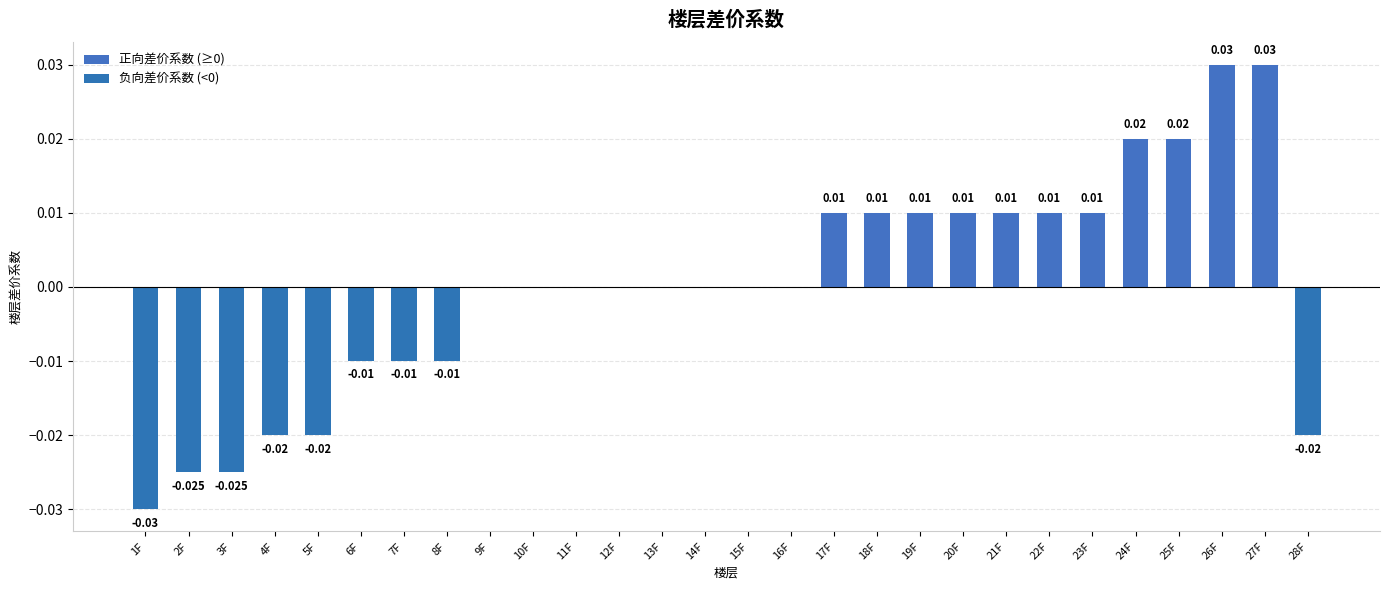

Rank the series by their maximum value, from highest to lowest.

正向差价系数 (≥0), 负向差价系数 (<0)